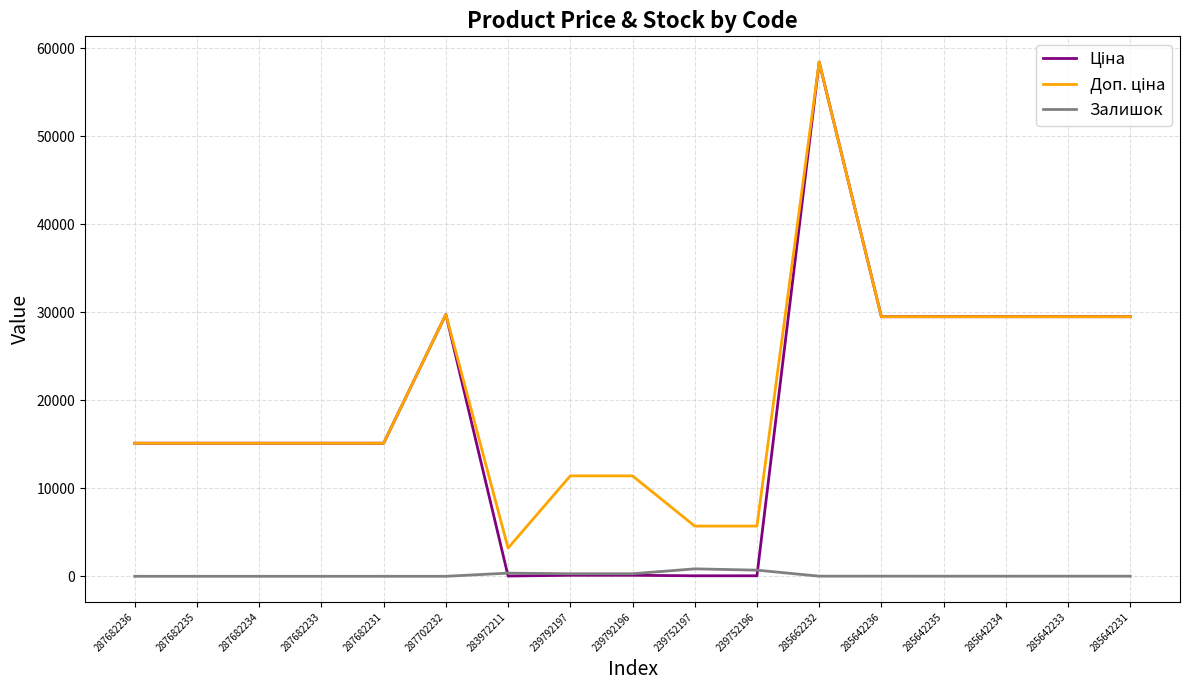

What is the greatest value displayed?

58426.5